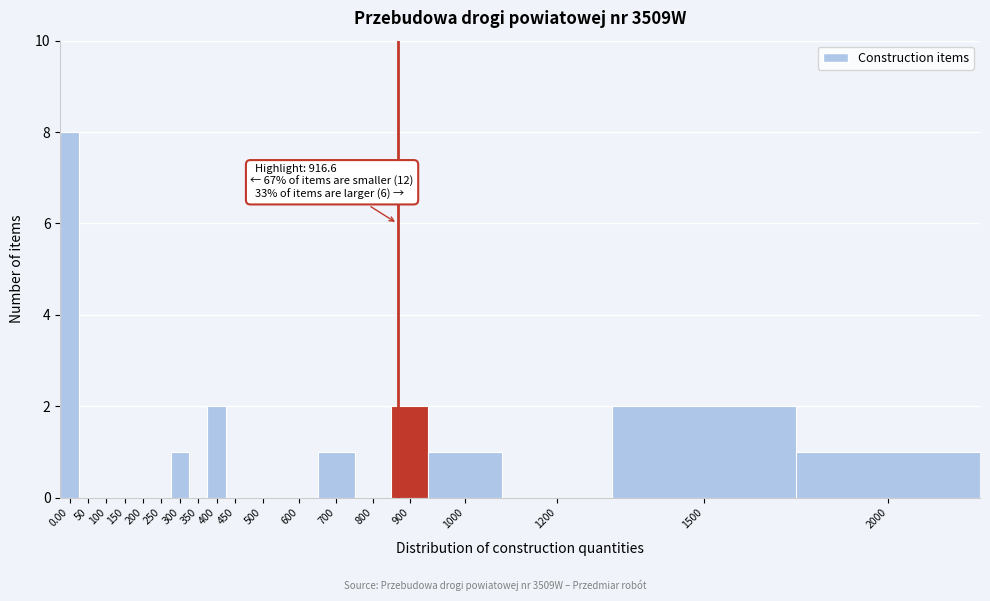

Reading left to right, what are all the values shown in this chart?

0.00=8	50=0	100=0	150=0	200=0	250=0	300=1	350=0	400=2	450=0	500=0	600=0	700=1	800=0	900=2	1000=1	1200=0	1500=2	2000=1